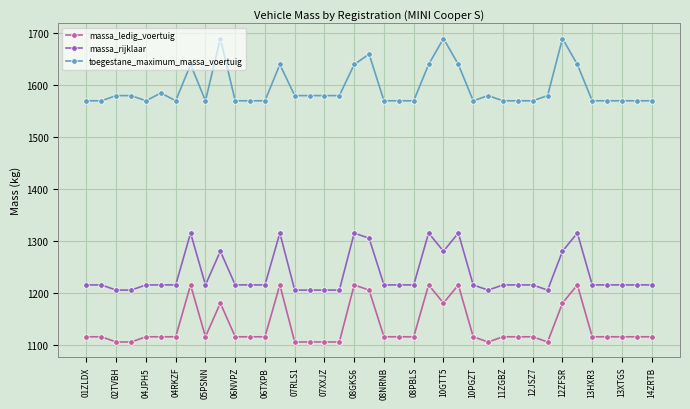

What is the difference between the maximum and minimum values in the toegestane_maximum_massa_voertuig series?

120